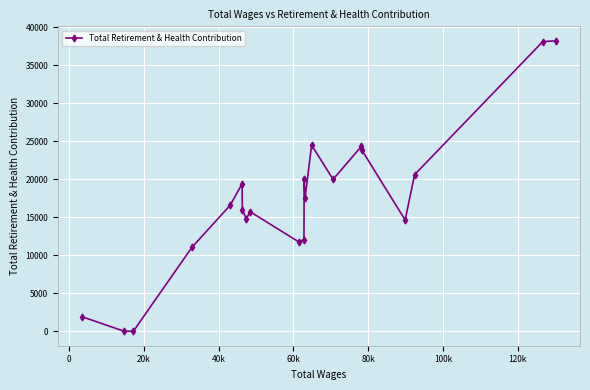

How many lines are shown in the chart?

1